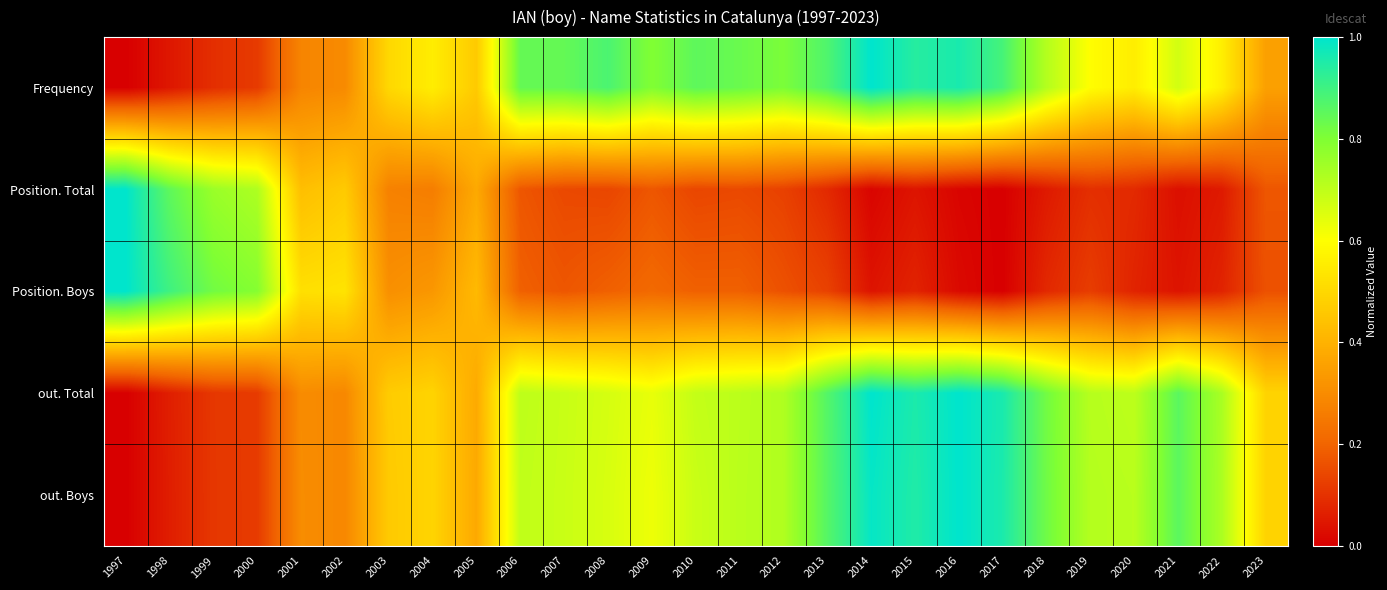

Reading left to right, transcribe all the data shown in this chart.

Frequency: 1997=0.0	1998=0.0	1999=0.1	2000=0.1	2001=0.3	2002=0.3	2003=0.5	2004=0.6	2005=0.5	2006=0.8	2007=0.8	2008=0.9	2009=0.8	2010=0.9	2011=0.8	2012=0.8	2013=0.9	2014=1.0	2015=0.9	2016=1.0	2017=0.9	2018=0.7	2019=0.6	2020=0.6	2021=0.7	2022=0.6	2023=0.4
Position. Total: 1997=1.0	1998=0.9	1999=0.8	2000=0.7	2001=0.4	2002=0.5	2003=0.3	2004=0.3	2005=0.4	2006=0.2	2007=0.1	2008=0.1	2009=0.2	2010=0.1	2011=0.1	2012=0.1	2013=0.1	2014=0.0	2015=0.0	2016=0.0	2017=0.0	2018=0.1	2019=0.1	2020=0.1	2021=0.0	2022=0.1	2023=0.2
Position. Boys: 1997=1.0	1998=0.9	1999=0.8	2000=0.8	2001=0.5	2002=0.5	2003=0.3	2004=0.3	2005=0.4	2006=0.2	2007=0.2	2008=0.2	2009=0.2	2010=0.2	2011=0.2	2012=0.2	2013=0.1	2014=0.0	2015=0.1	2016=0.0	2017=0.0	2018=0.1	2019=0.1	2020=0.1	2021=0.0	2022=0.1	2023=0.2
out. Total: 1997=0.0	1998=0.1	1999=0.1	2000=0.1	2001=0.3	2002=0.3	2003=0.5	2004=0.5	2005=0.4	2006=0.7	2007=0.7	2008=0.7	2009=0.6	2010=0.7	2011=0.7	2012=0.7	2013=0.9	2014=1.0	2015=1.0	2016=1.0	2017=1.0	2018=0.8	2019=0.7	2020=0.7	2021=0.9	2022=0.7	2023=0.5
out. Boys: 1997=0.0	1998=0.1	1999=0.1	2000=0.1	2001=0.3	2002=0.3	2003=0.5	2004=0.5	2005=0.4	2006=0.7	2007=0.7	2008=0.7	2009=0.6	2010=0.7	2011=0.7	2012=0.7	2013=0.9	2014=1.0	2015=0.9	2016=1.0	2017=1.0	2018=0.8	2019=0.7	2020=0.7	2021=0.9	2022=0.7	2023=0.5